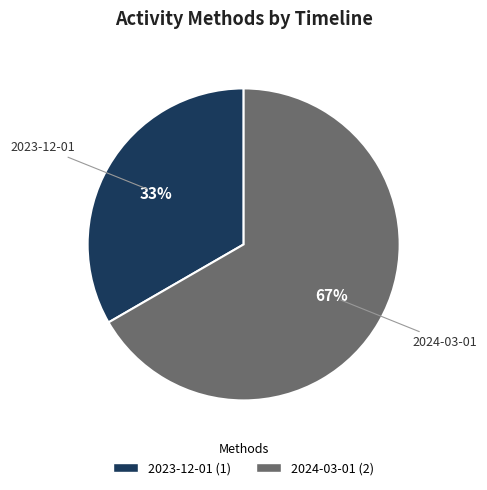

To the nearest percent, what is the average slice percentage?

50%